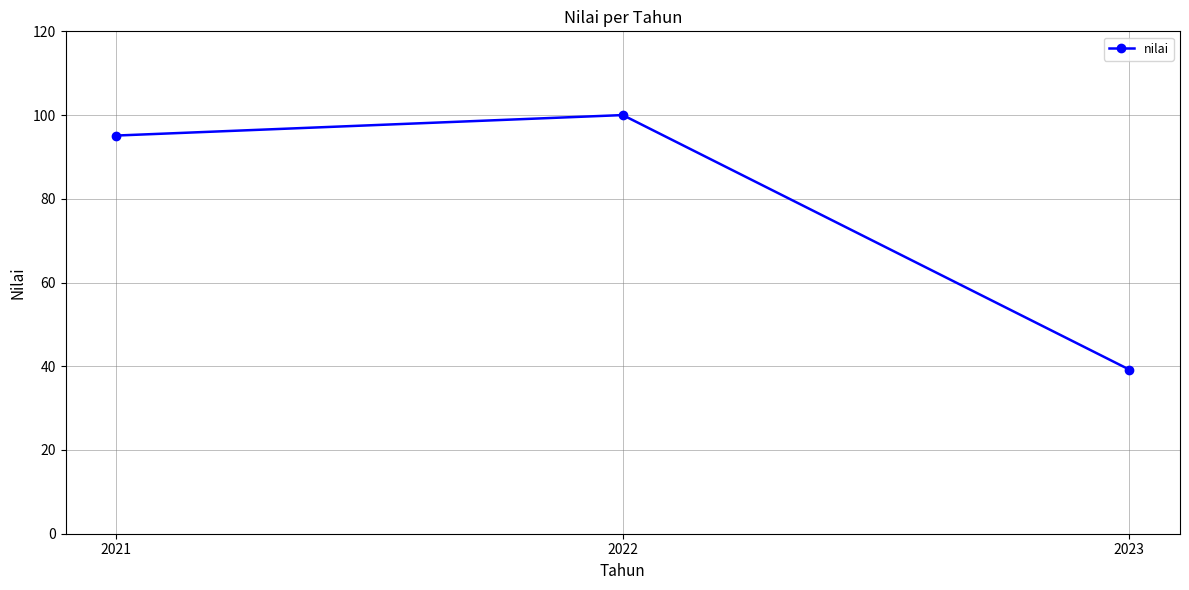

Reading left to right, what are all the values shown in this chart?

2021=95.1	2022=100.0	2023=39.2